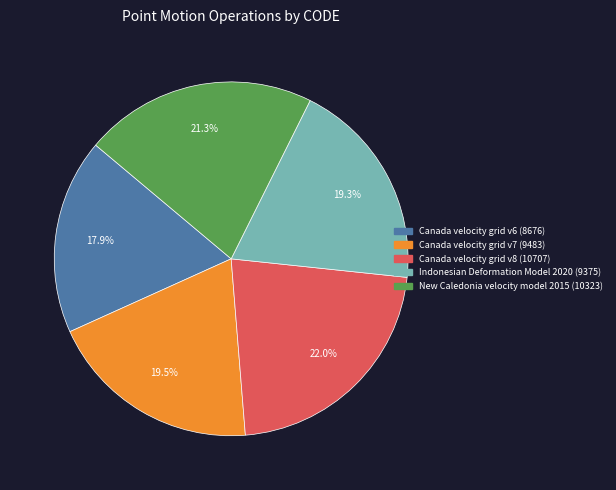

True or false: Canada velocity grid v6 accounts for 26% of the total.

False